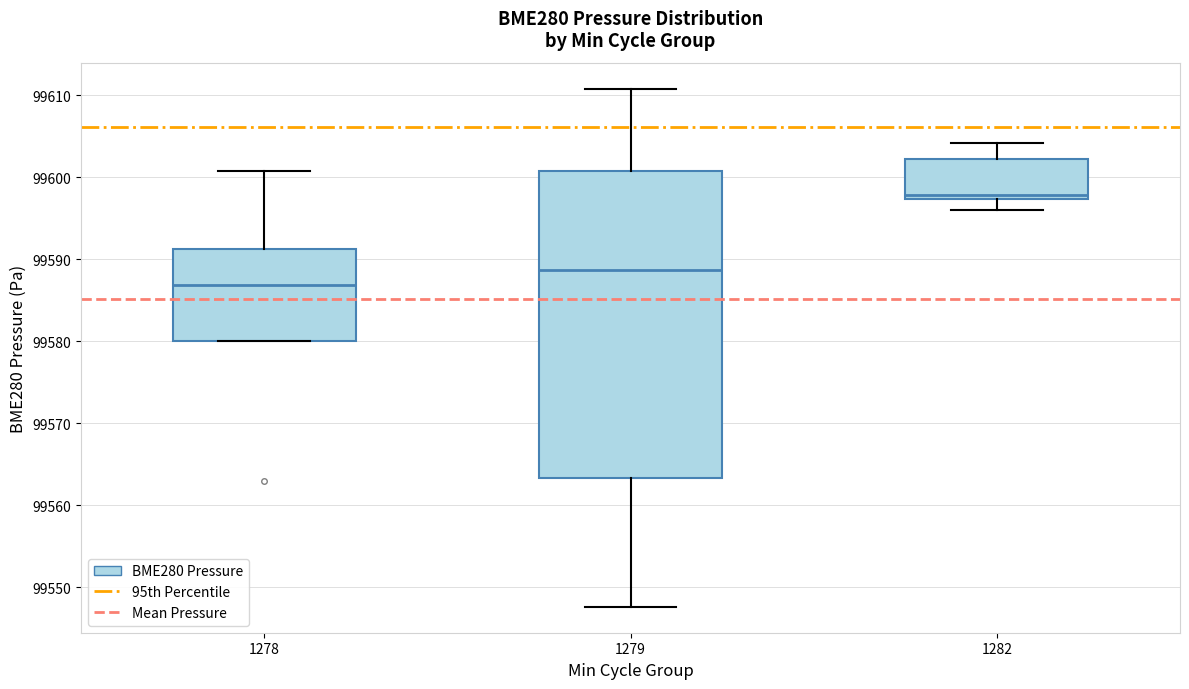

Reading left to right, transcribe this box plot: for each box, give where its median line is, the range the box spans, and where its two whiskers end, as read against the y-axis. The values are not printed on the chart, so give them approximately, as read against the axis.

1278: median 99587, box 99580 to 99591, whiskers 99580 to 99601
1279: median 99589, box 99563 to 99601, whiskers 99548 to 99611
1282: median 99598, box 99597 to 99602, whiskers 99596 to 99604